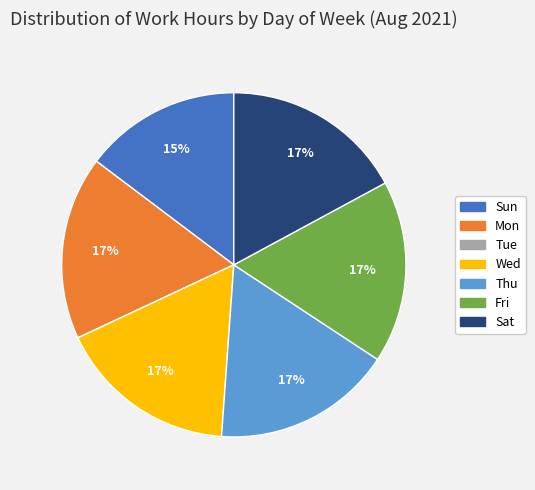

To the nearest percent, what is the average slice percentage?

14%